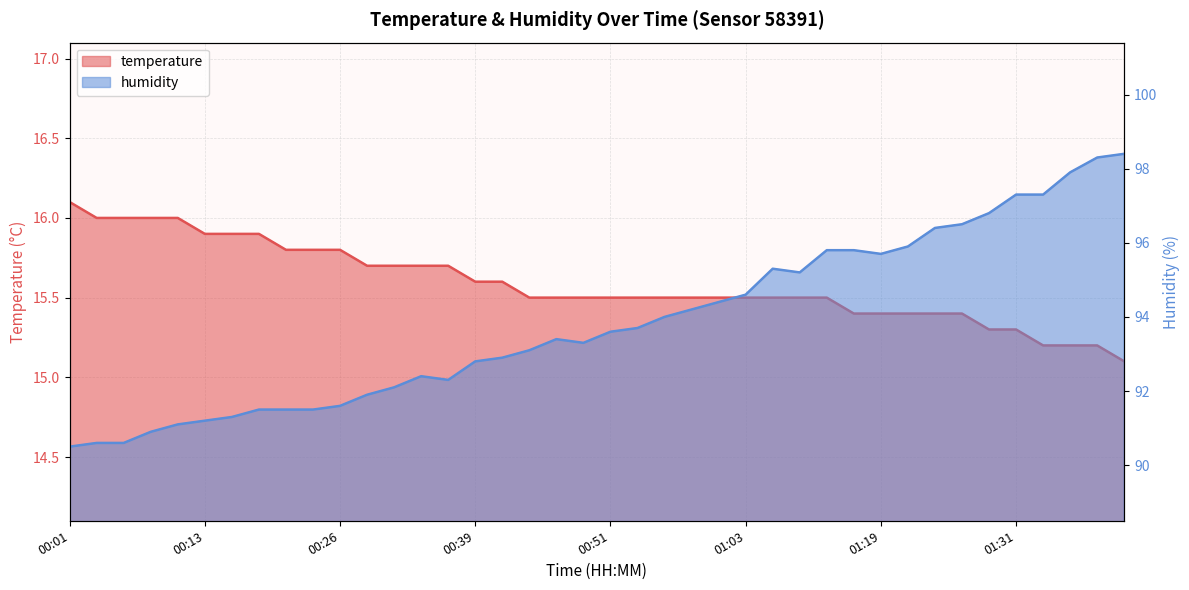

Does the chart have visible grid lines?

Yes